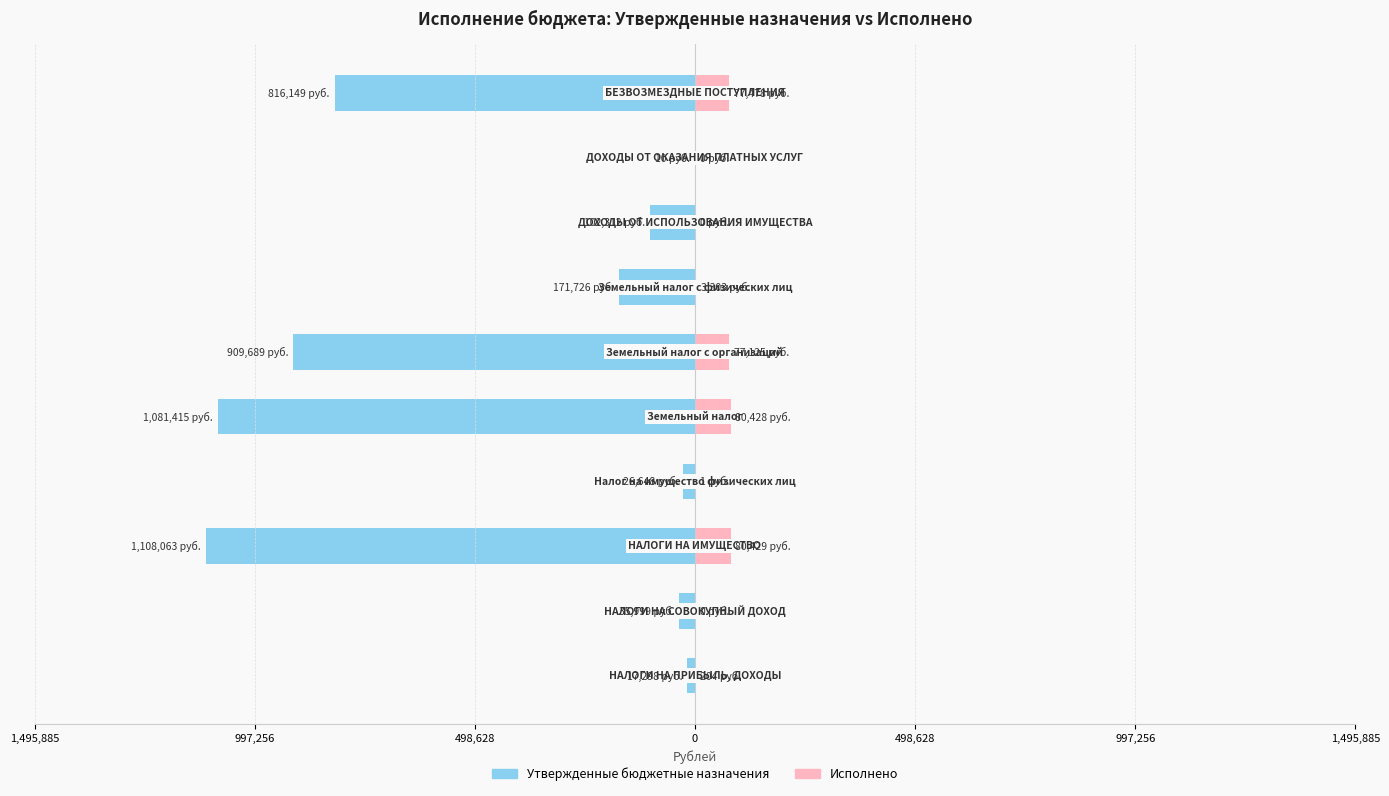

Reading right to left, what are all the values shown in this chart?

Утвержденные бюджетные назначения: -816149.0	-10.0	-102312.0	-171726.0	-909689.0	-1081415.0	-26648.0	-1108063.0	-35999.0	-17298.0
Исполнено: 77478.0	0.0	0.0	3302.9	77125.0	80427.9	1.1	80429.0	0.0	204.1